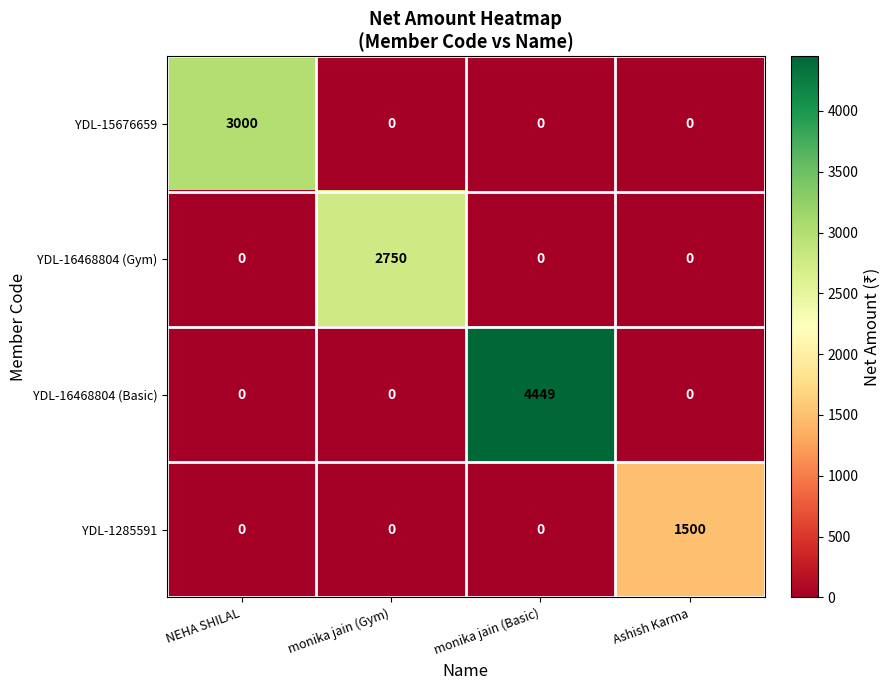

At which label does YDL-15676659 reach its peak?

NEHA SHILAL